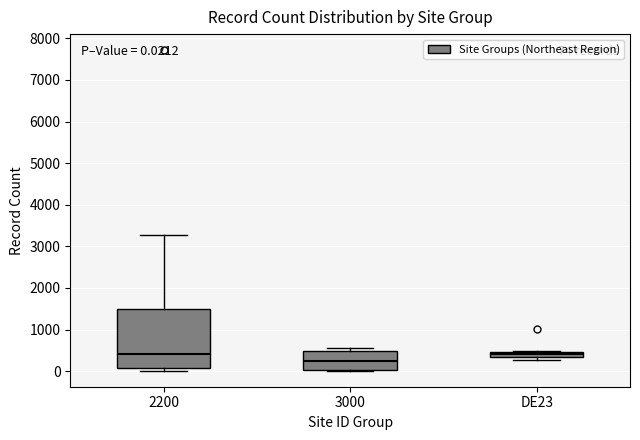

Which box has the lowest median line?

3000